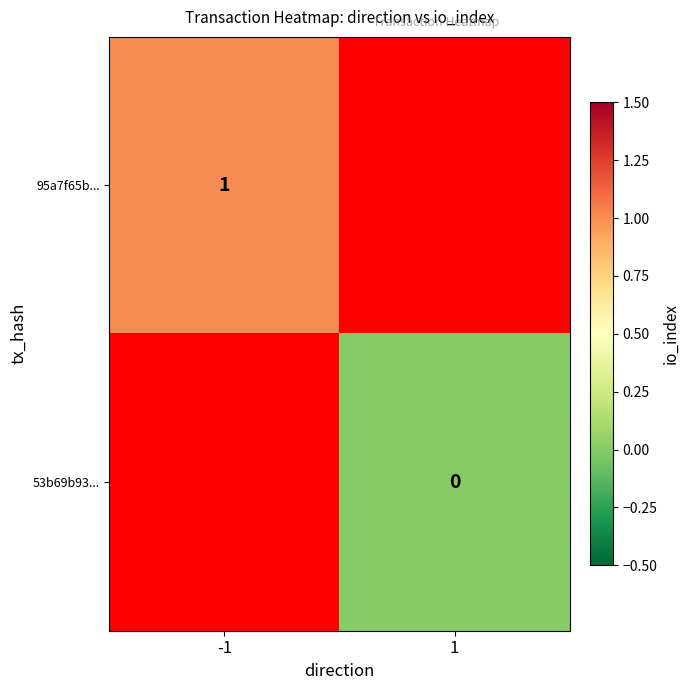

At how many categories does at least one series exceed 0?

1